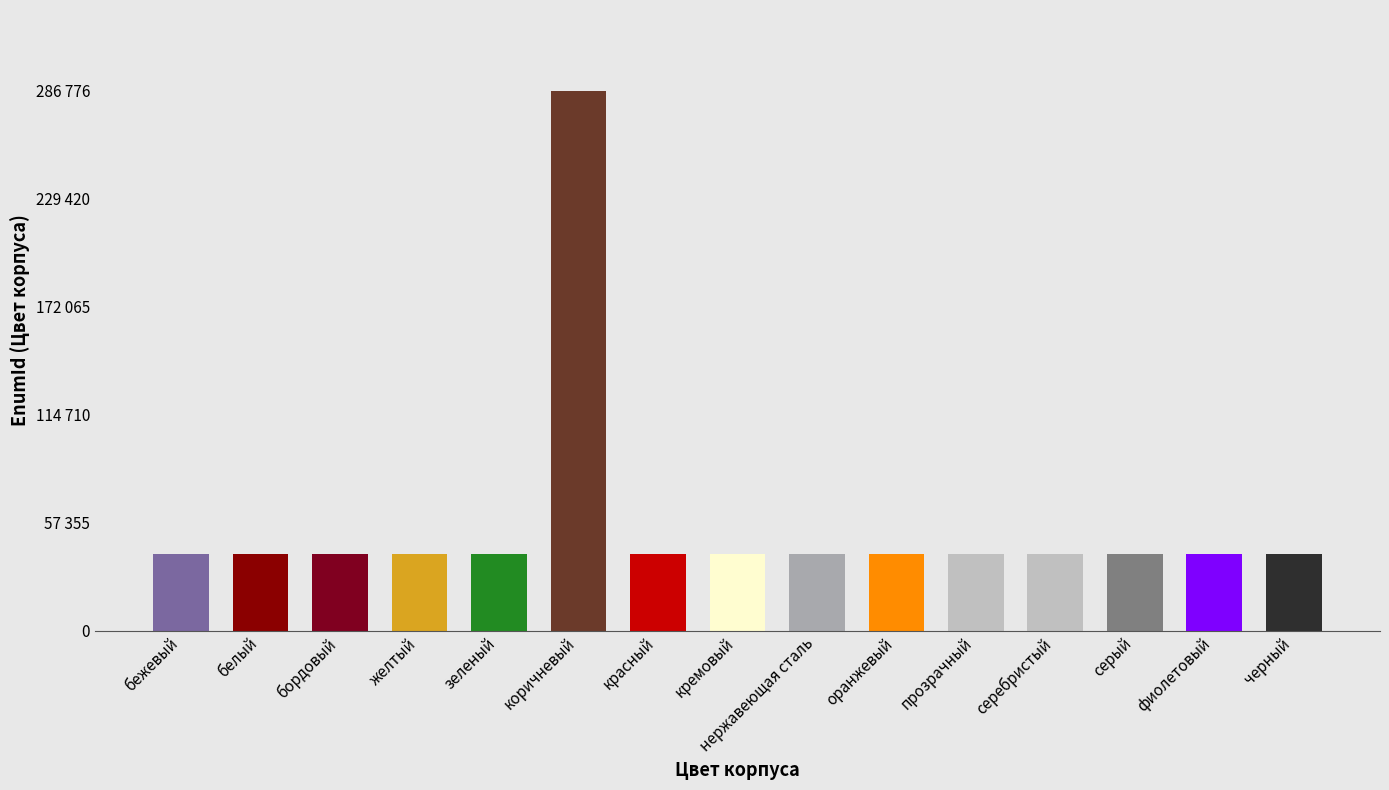

Is it true that the value at прозрачный is 40826?

True